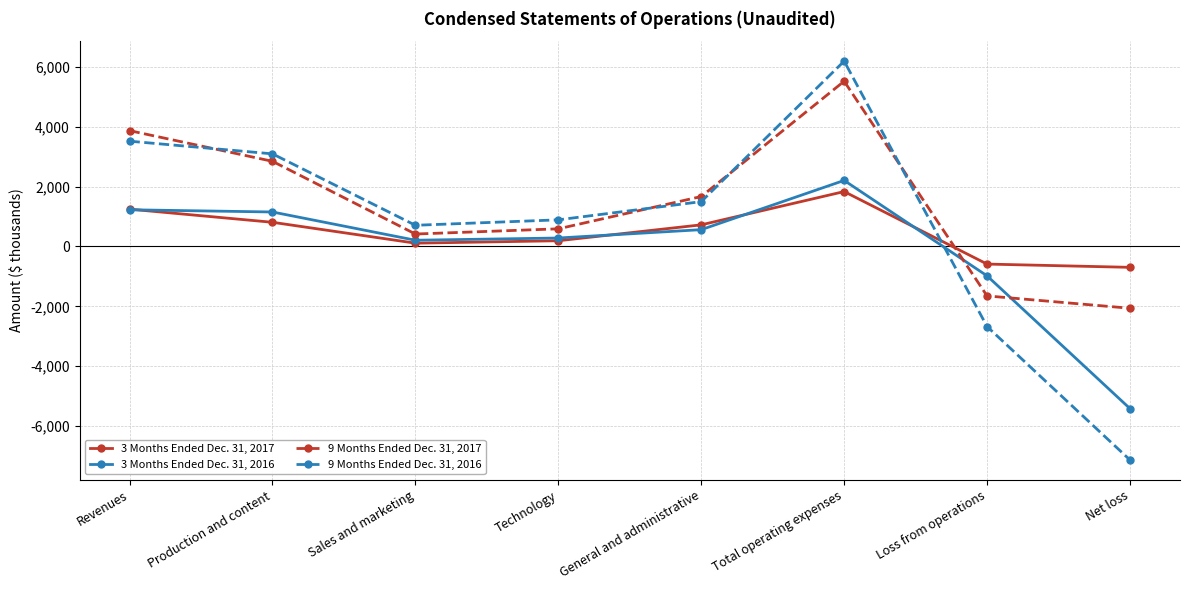

What is the highest value of the 9 Months Ended Dec. 31, 2017 series?

5518